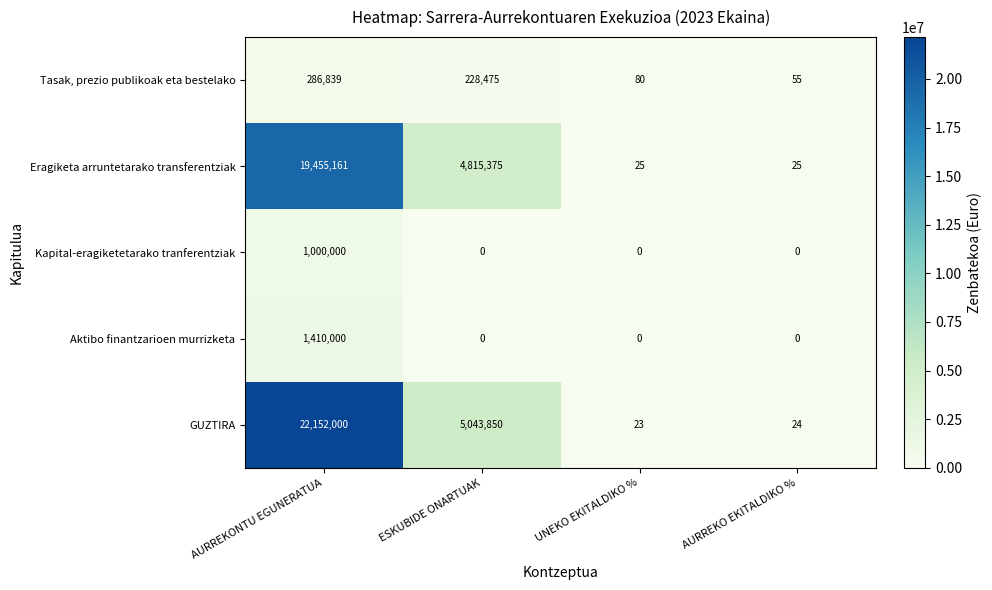

The Aktibo finantzarioen murrizketa series shows -499602 at UNEKO EKITALDIKO %. True or false?

False